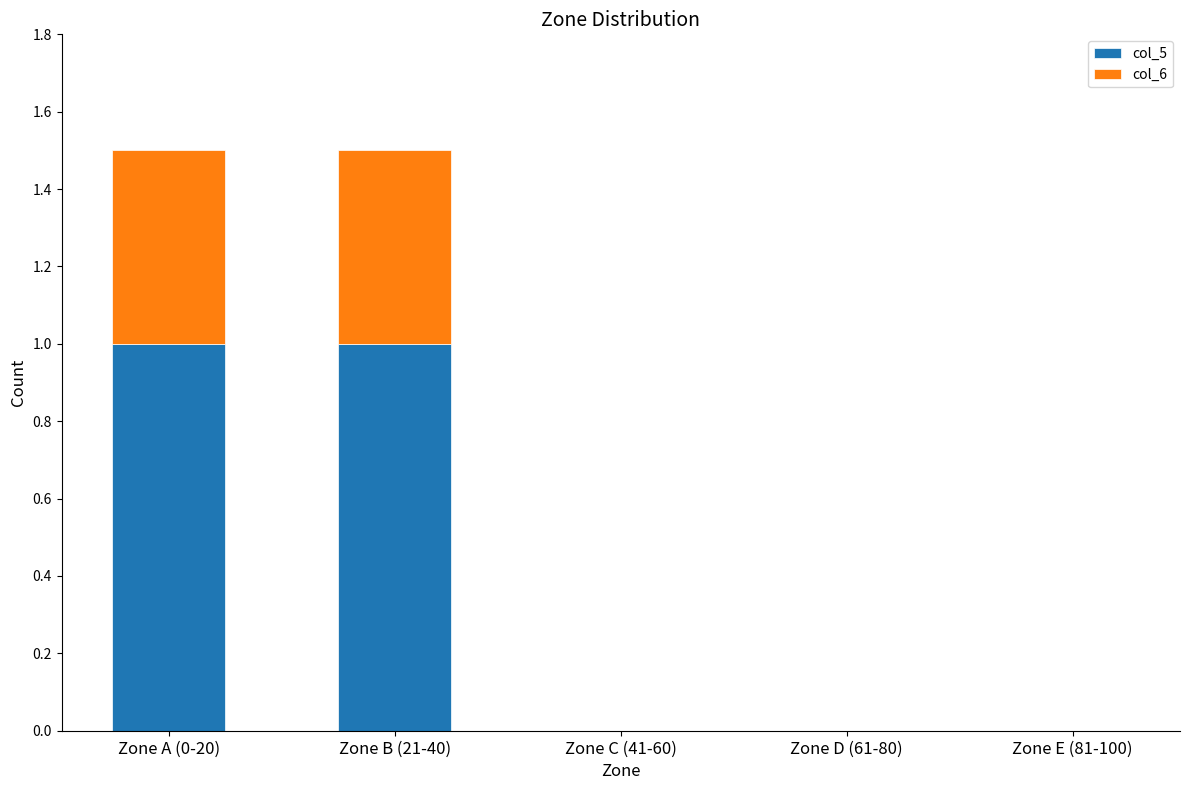

What is the sum of all col_5 values?

2.0